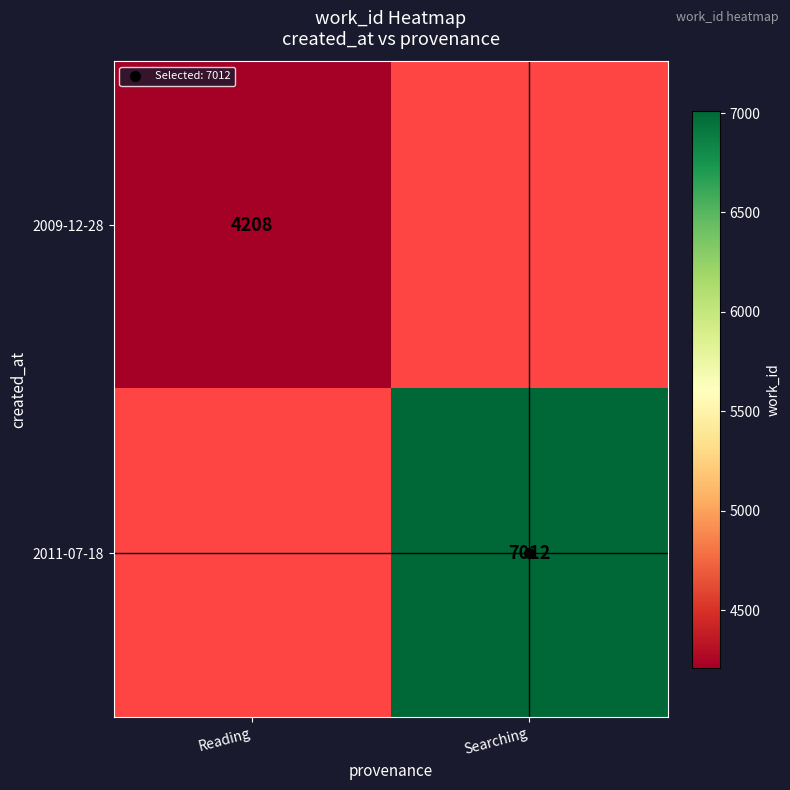

What is the greatest value displayed?

7012.0